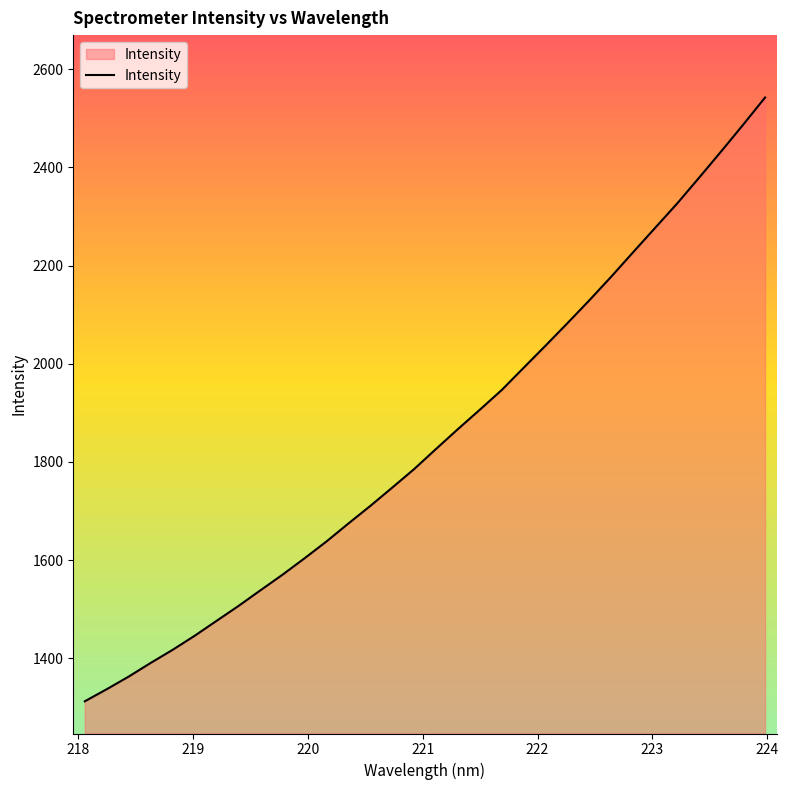

What is the difference between the maximum and second lowest values?

1205.8